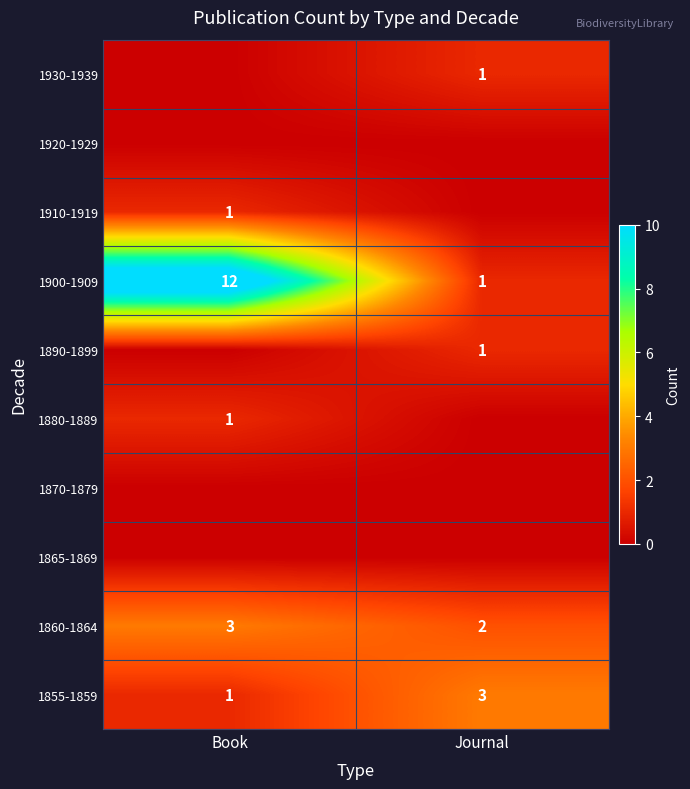

Rank the categories by 1900-1909 value from highest to lowest.

Book, Journal